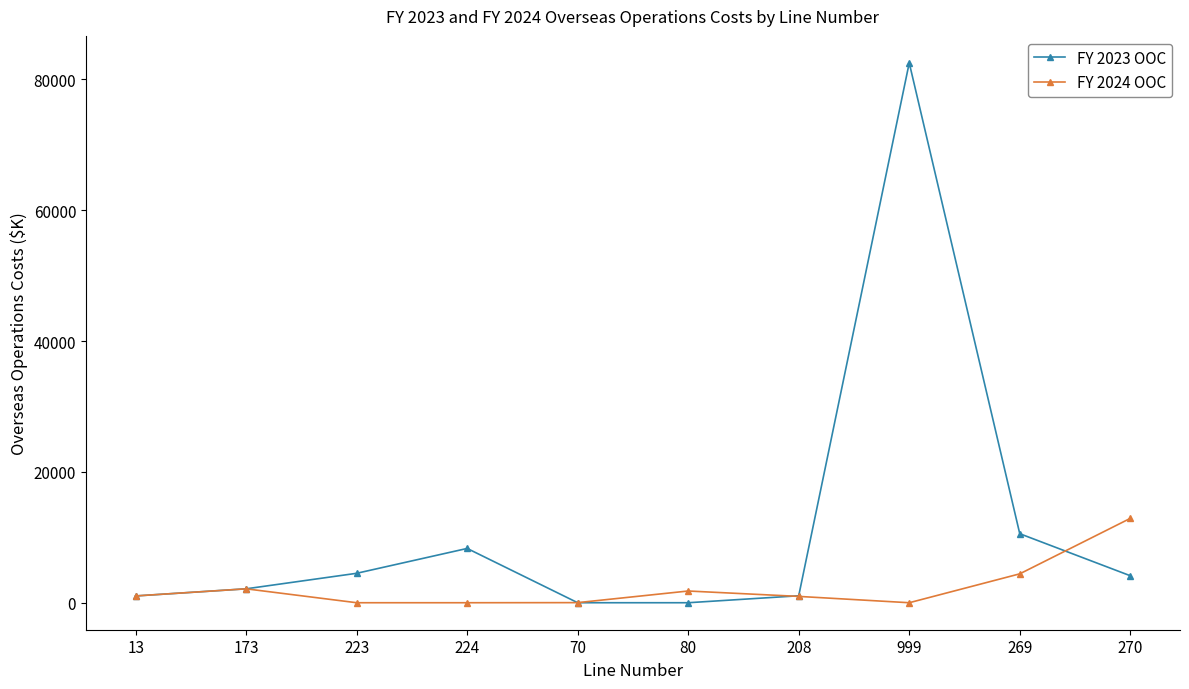

At how many categories does at least one series exceed 39508?

1